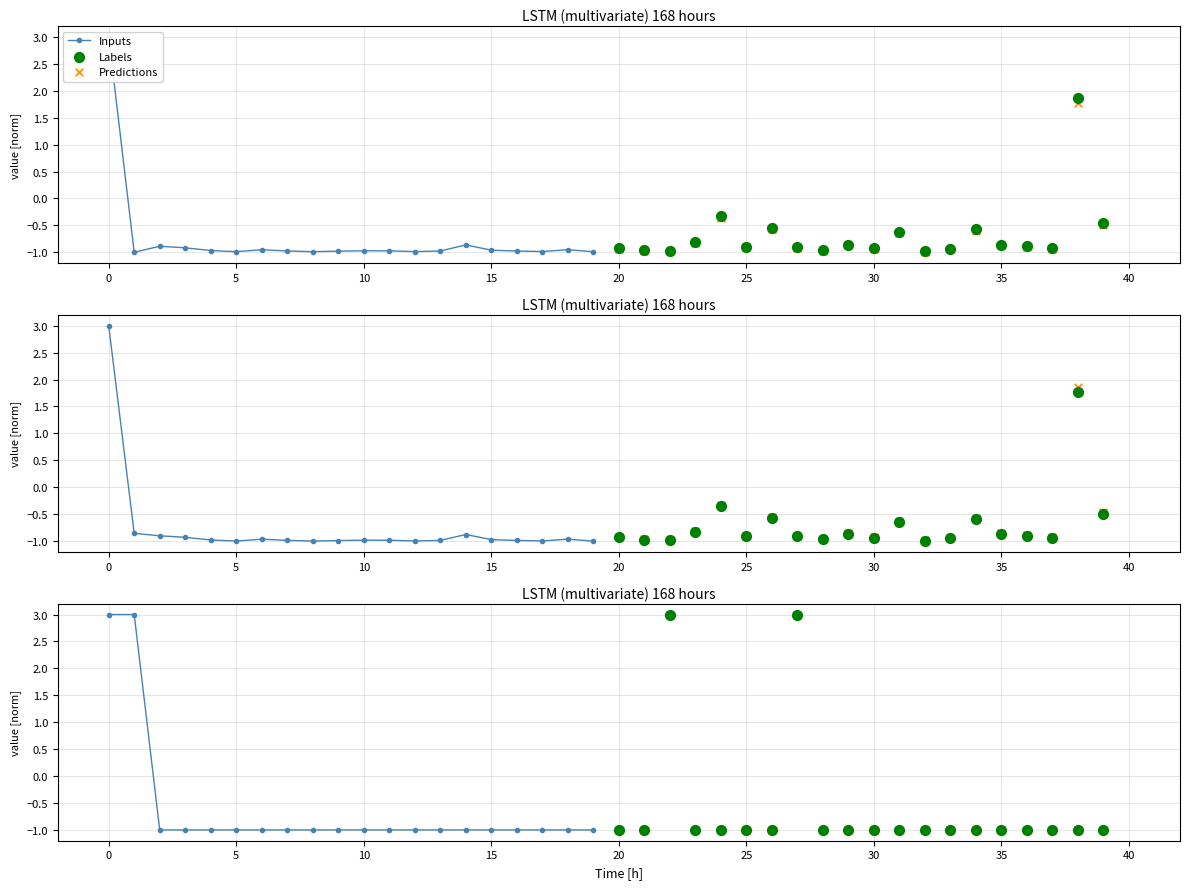

Which series has the widest spread of Y values?

Inputs